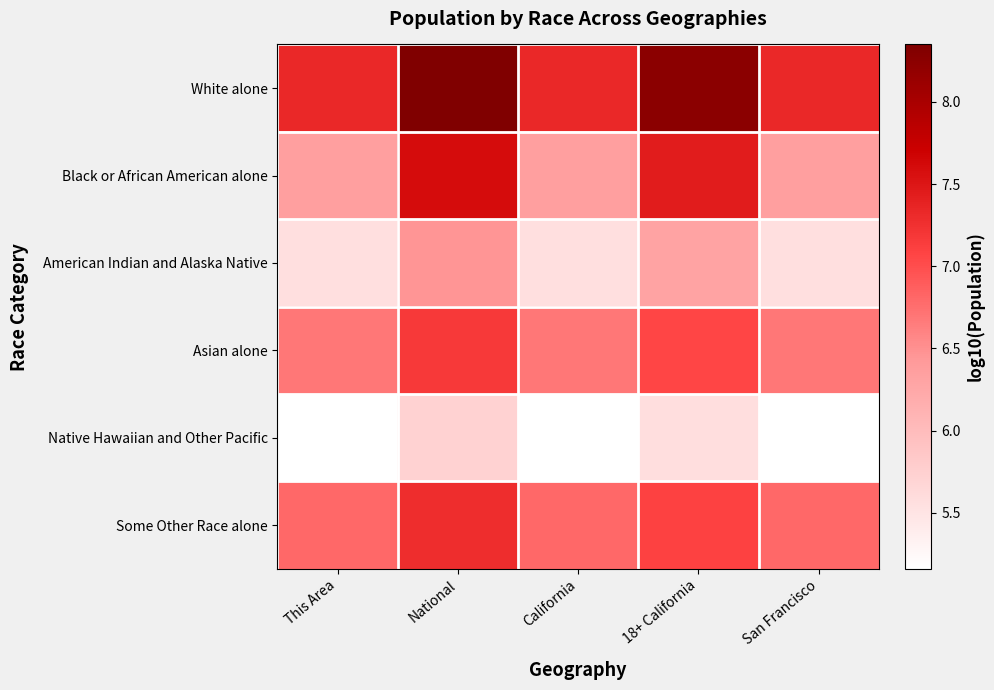

How many data points does each series have?

5